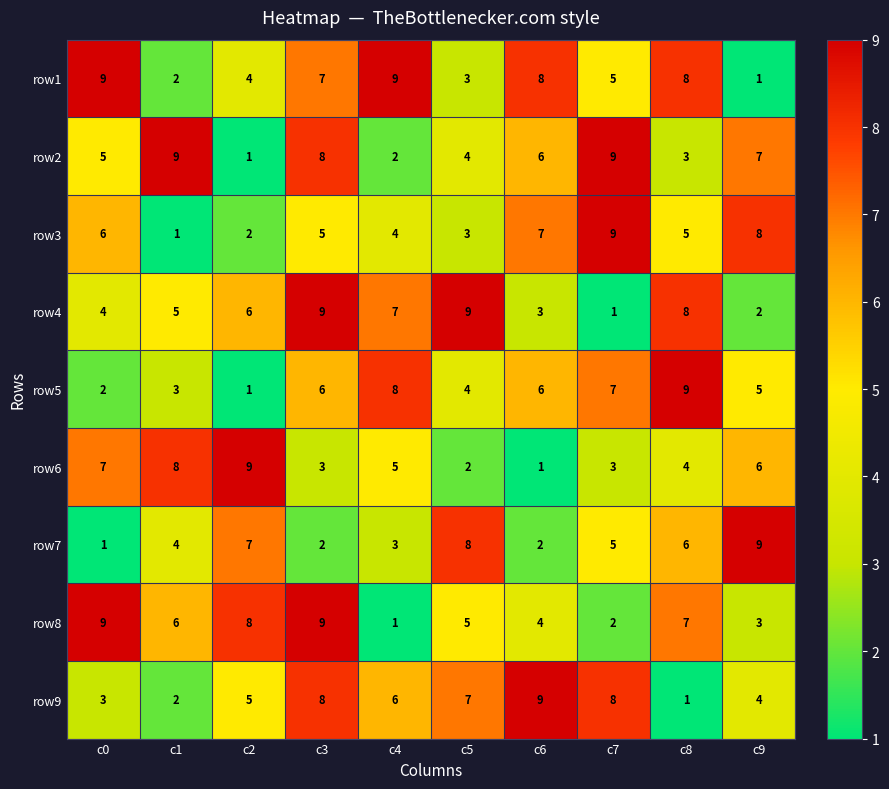

Which series changed the most between c1 and c7?

row3